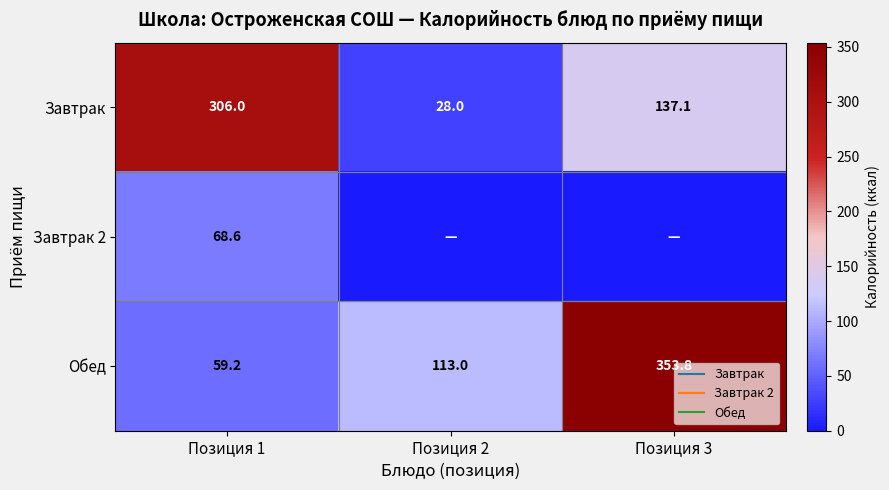

What is the spread (max minus min) of values at Позиция 2?

113.0